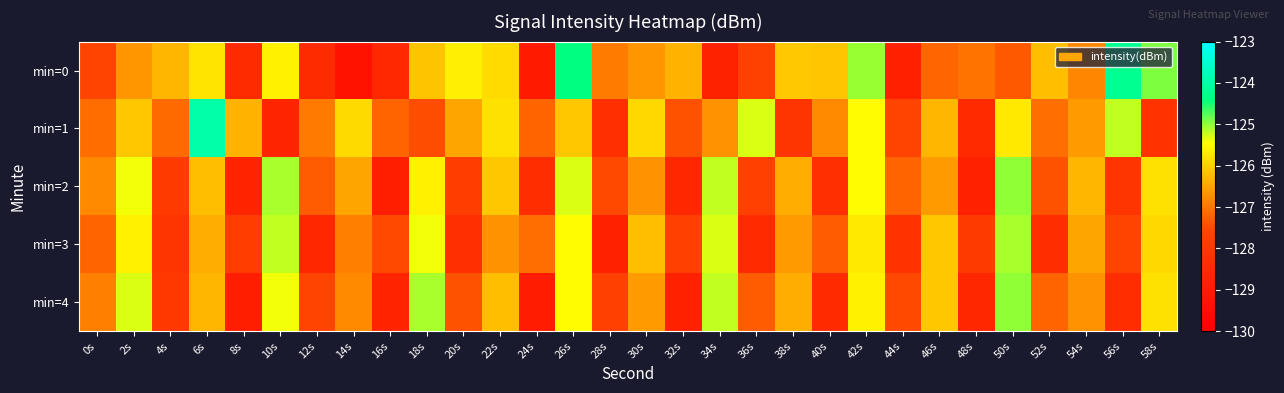

What is the spread (max minus min) of values at 28s?

1.9